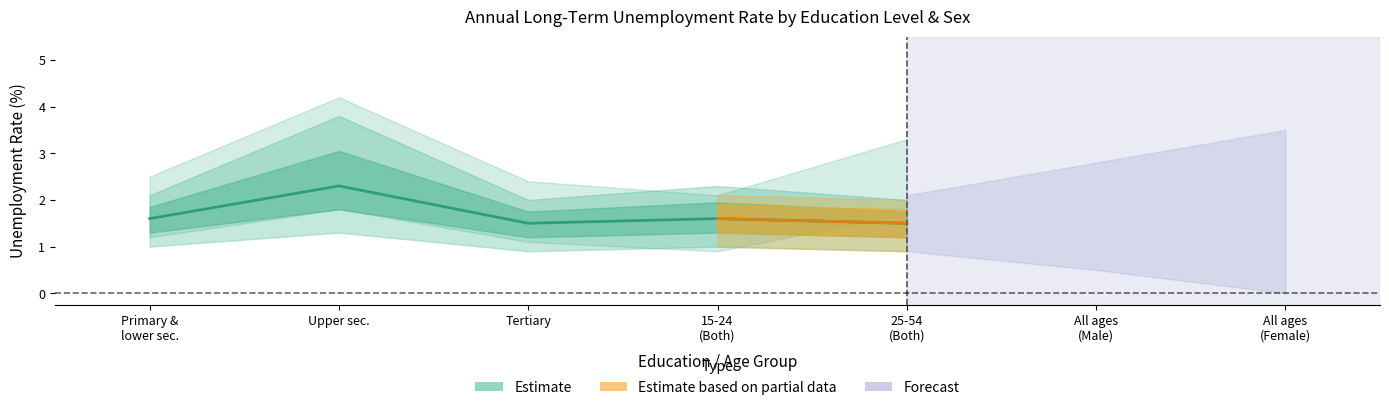

Rank the categories by value from highest to lowest.

Upper sec., Primary &
lower sec., 15-24
(Both), Tertiary, 25-54
(Both)